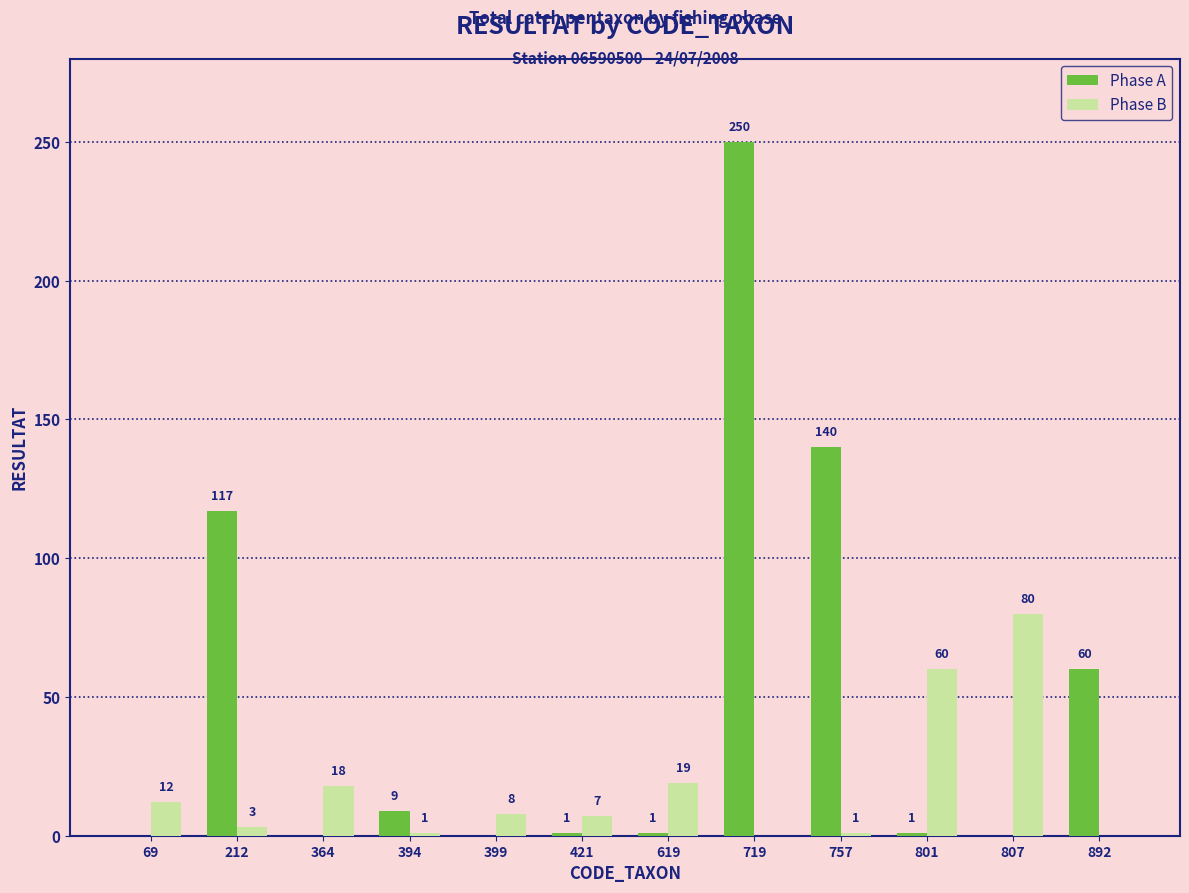

What is the highest value of the Phase B series?

80